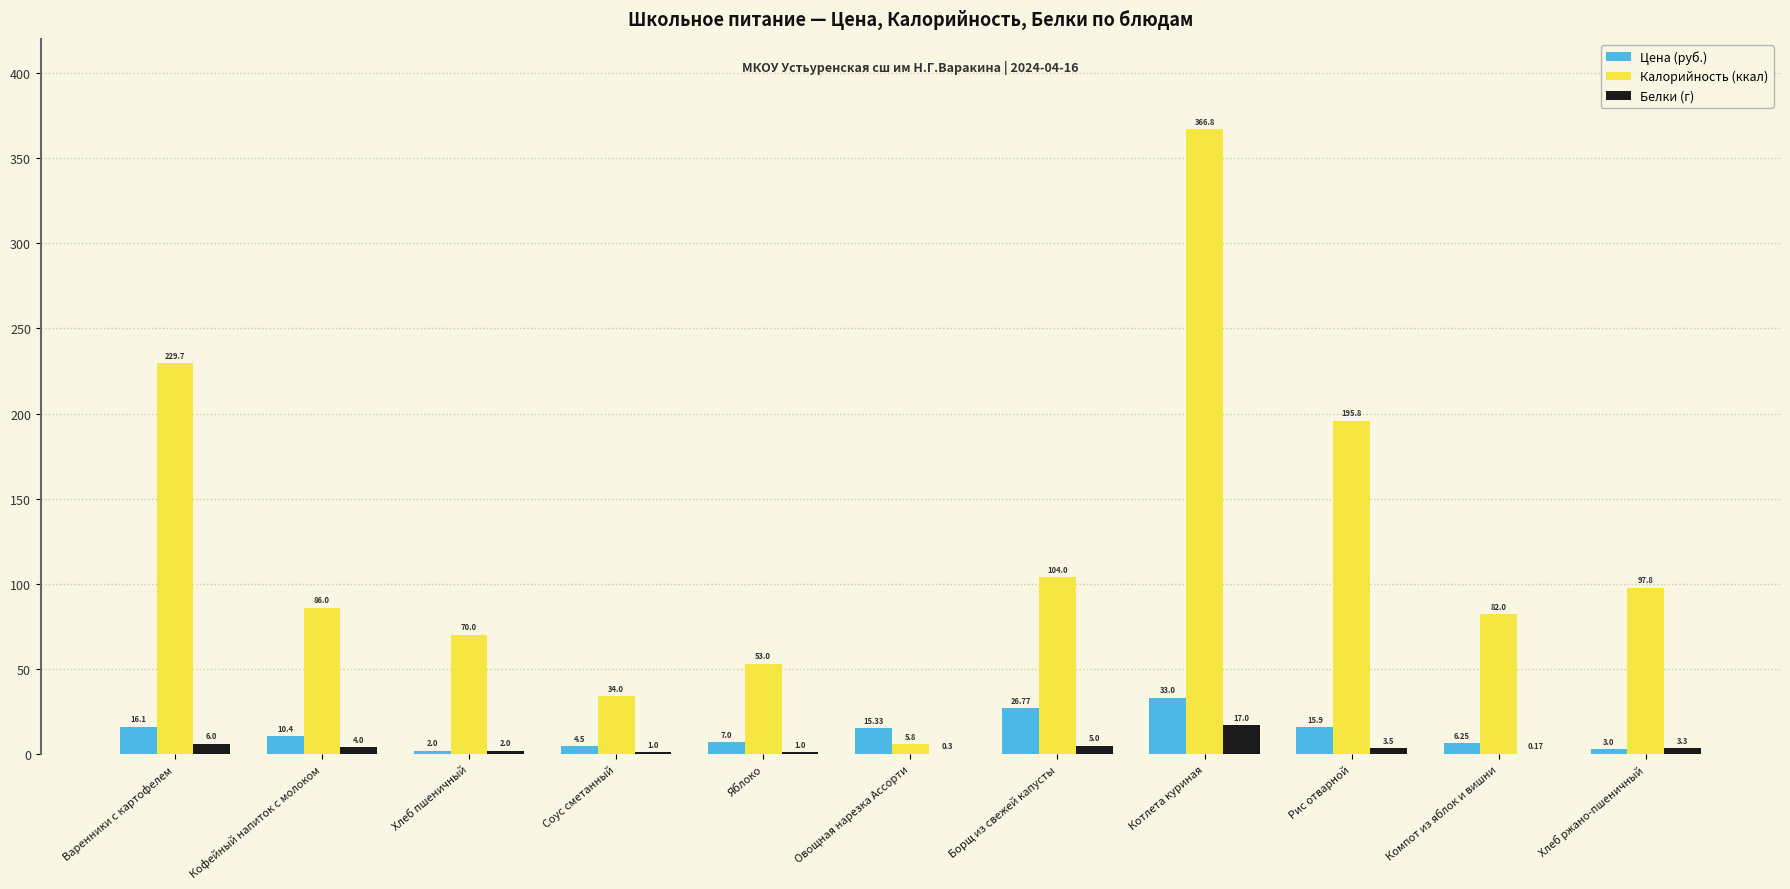

How many groups of bars are there?

11